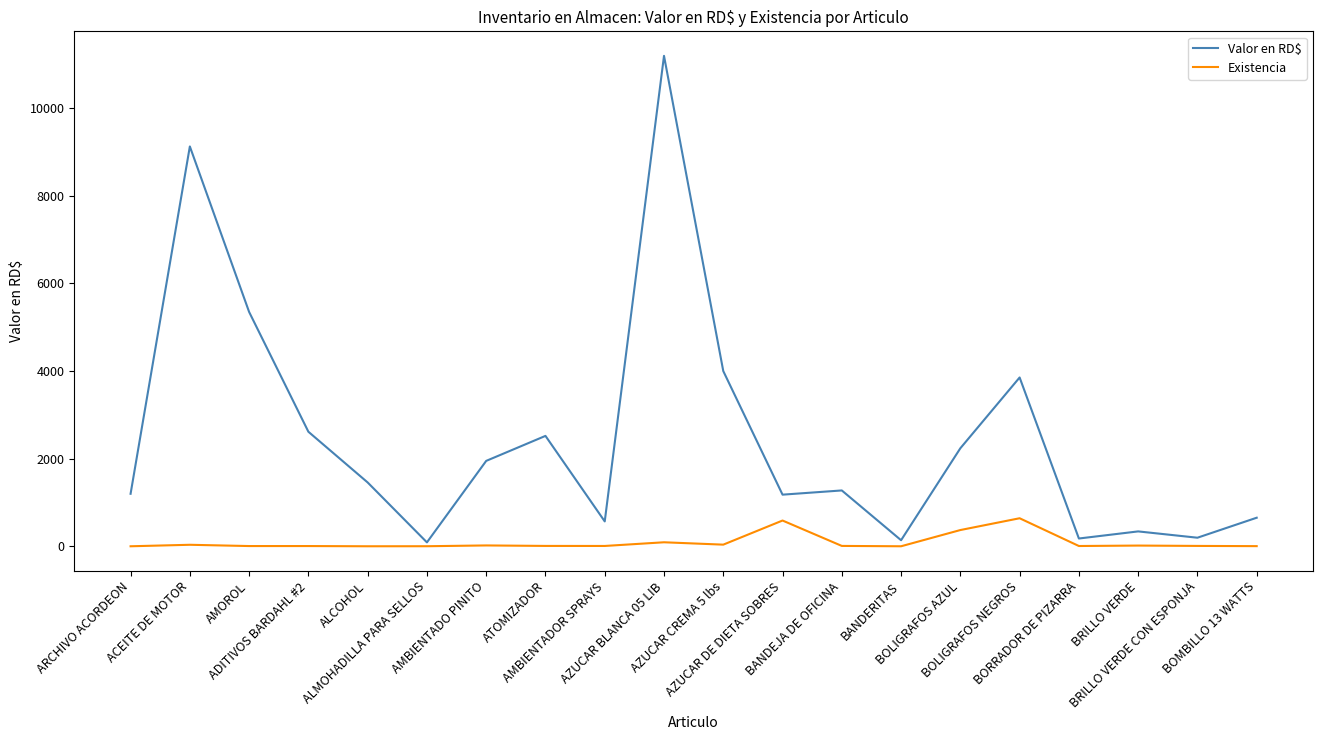

Which series has the widest spread of values?

Valor en RD$